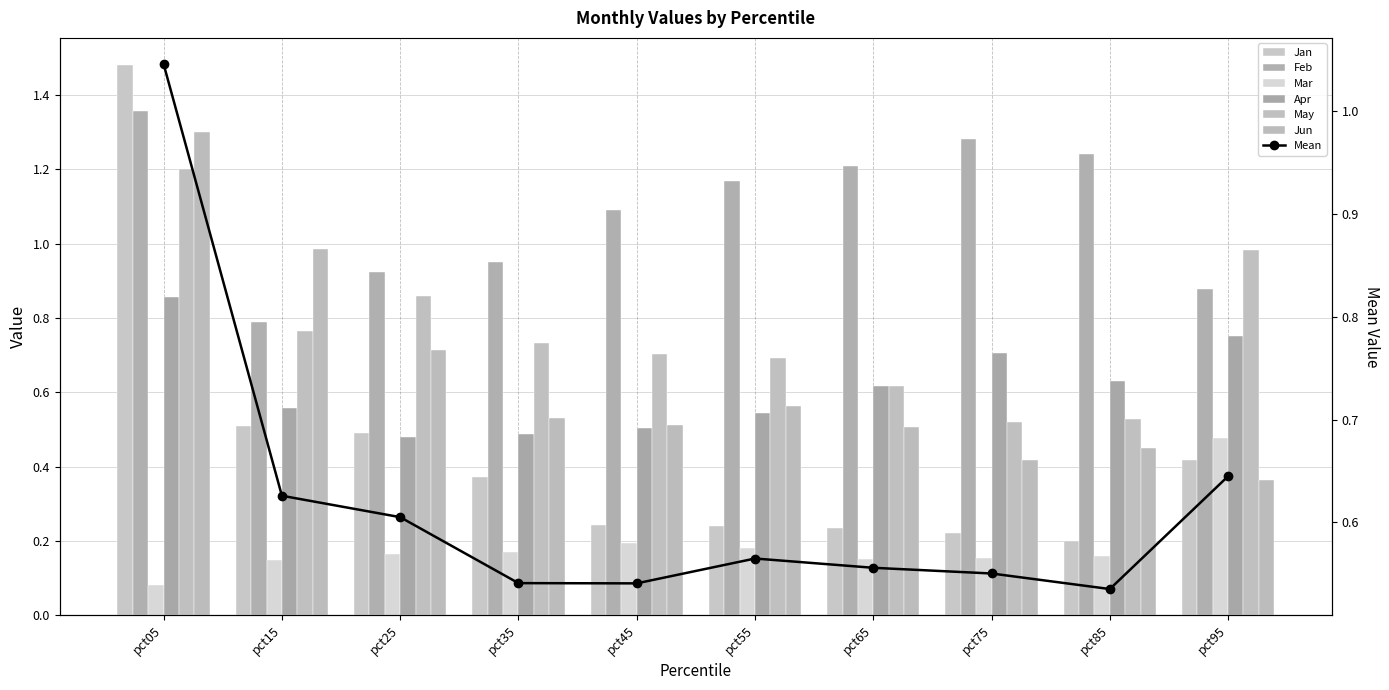

Reading left to right, list all the values displayed in this chart.

Jan: 1.5	0.5	0.5	0.4	0.2	0.2	0.2	0.2	0.2	0.4
Feb: 1.4	0.8	0.9	1.0	1.1	1.2	1.2	1.3	1.2	0.9
Mar: 0.1	0.2	0.2	0.2	0.2	0.2	0.2	0.2	0.2	0.5
Apr: 0.9	0.6	0.5	0.5	0.5	0.5	0.6	0.7	0.6	0.8
May: 1.2	0.8	0.9	0.7	0.7	0.7	0.6	0.5	0.5	1.0
Jun: 1.3	1.0	0.7	0.5	0.5	0.6	0.5	0.4	0.5	0.4